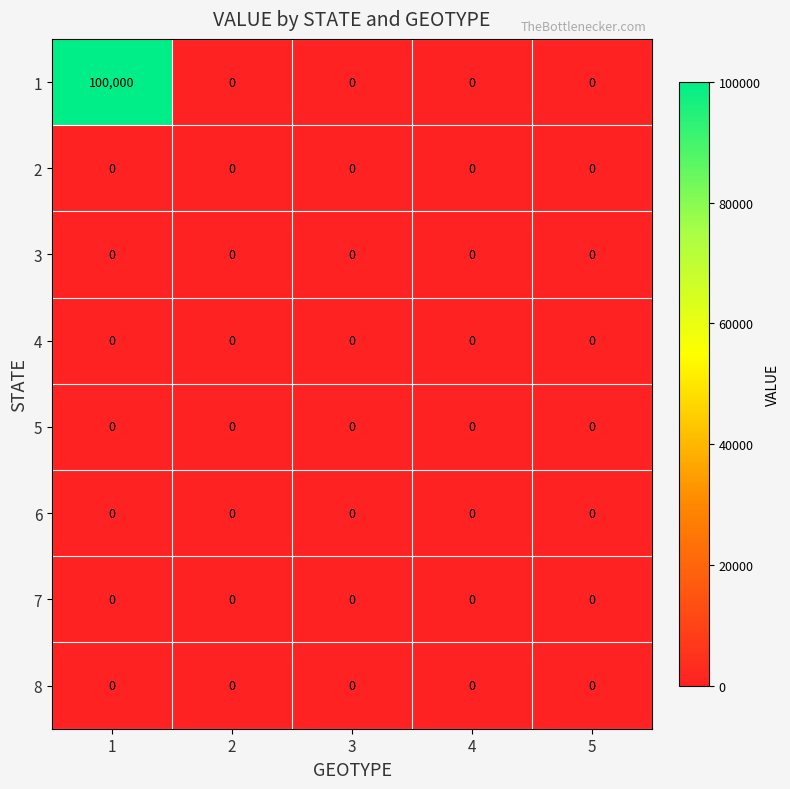

What is the approximate value of 1 at 1, to the nearest 10?

100000